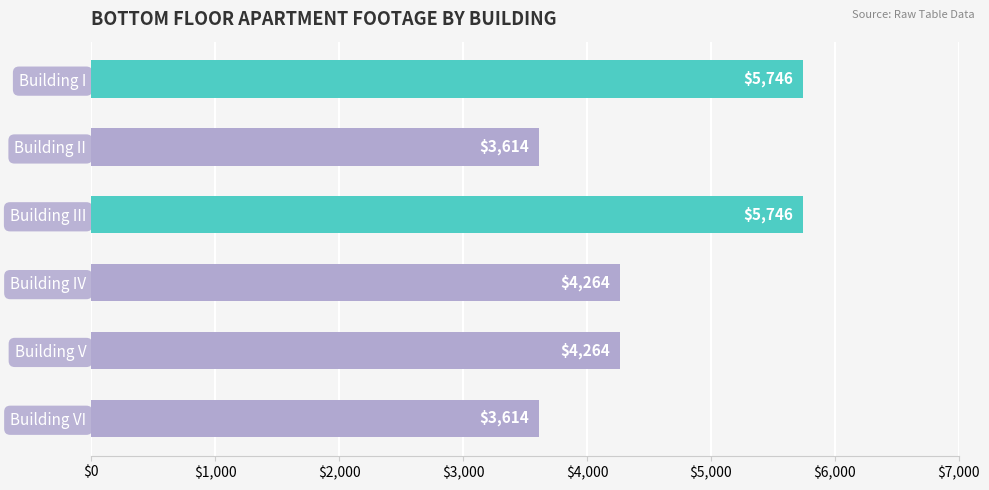

Is it true that the value at Building III is 5746?

True